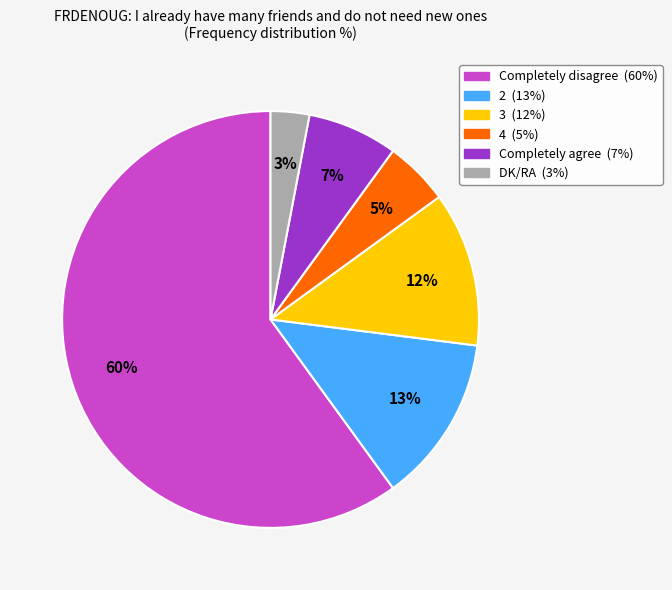

What percentage is the 3 slice, to the nearest percent?

12%